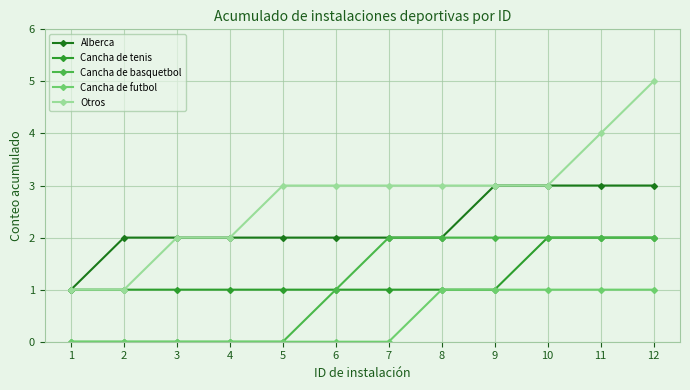

Read the Otros value at 12.

5